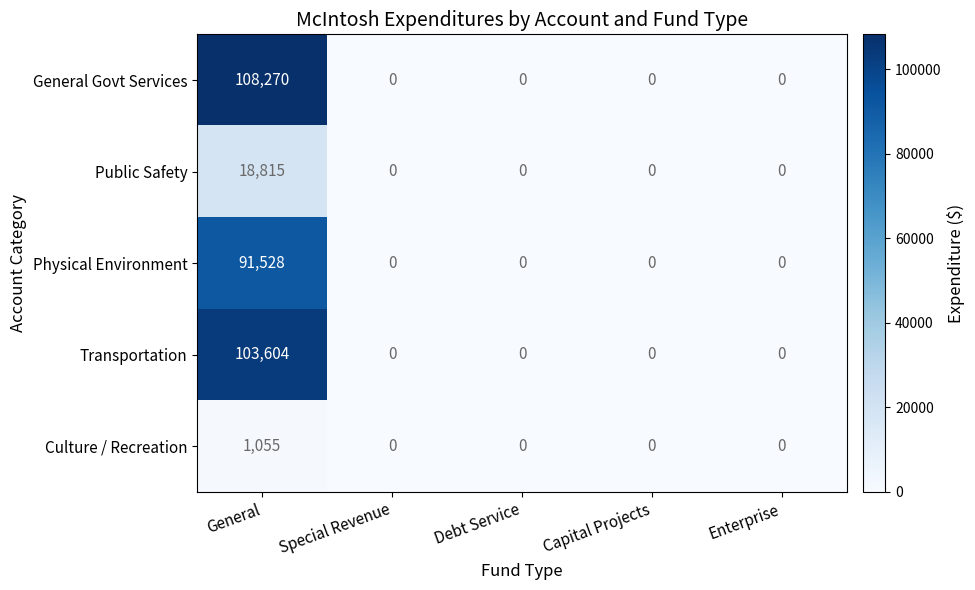

Reading left to right, transcribe all the data shown in this chart.

General Govt Services: General=108270	Special Revenue=0	Debt Service=0	Capital Projects=0	Enterprise=0
Public Safety: General=18815	Special Revenue=0	Debt Service=0	Capital Projects=0	Enterprise=0
Physical Environment: General=91528	Special Revenue=0	Debt Service=0	Capital Projects=0	Enterprise=0
Transportation: General=103604	Special Revenue=0	Debt Service=0	Capital Projects=0	Enterprise=0
Culture / Recreation: General=1055	Special Revenue=0	Debt Service=0	Capital Projects=0	Enterprise=0